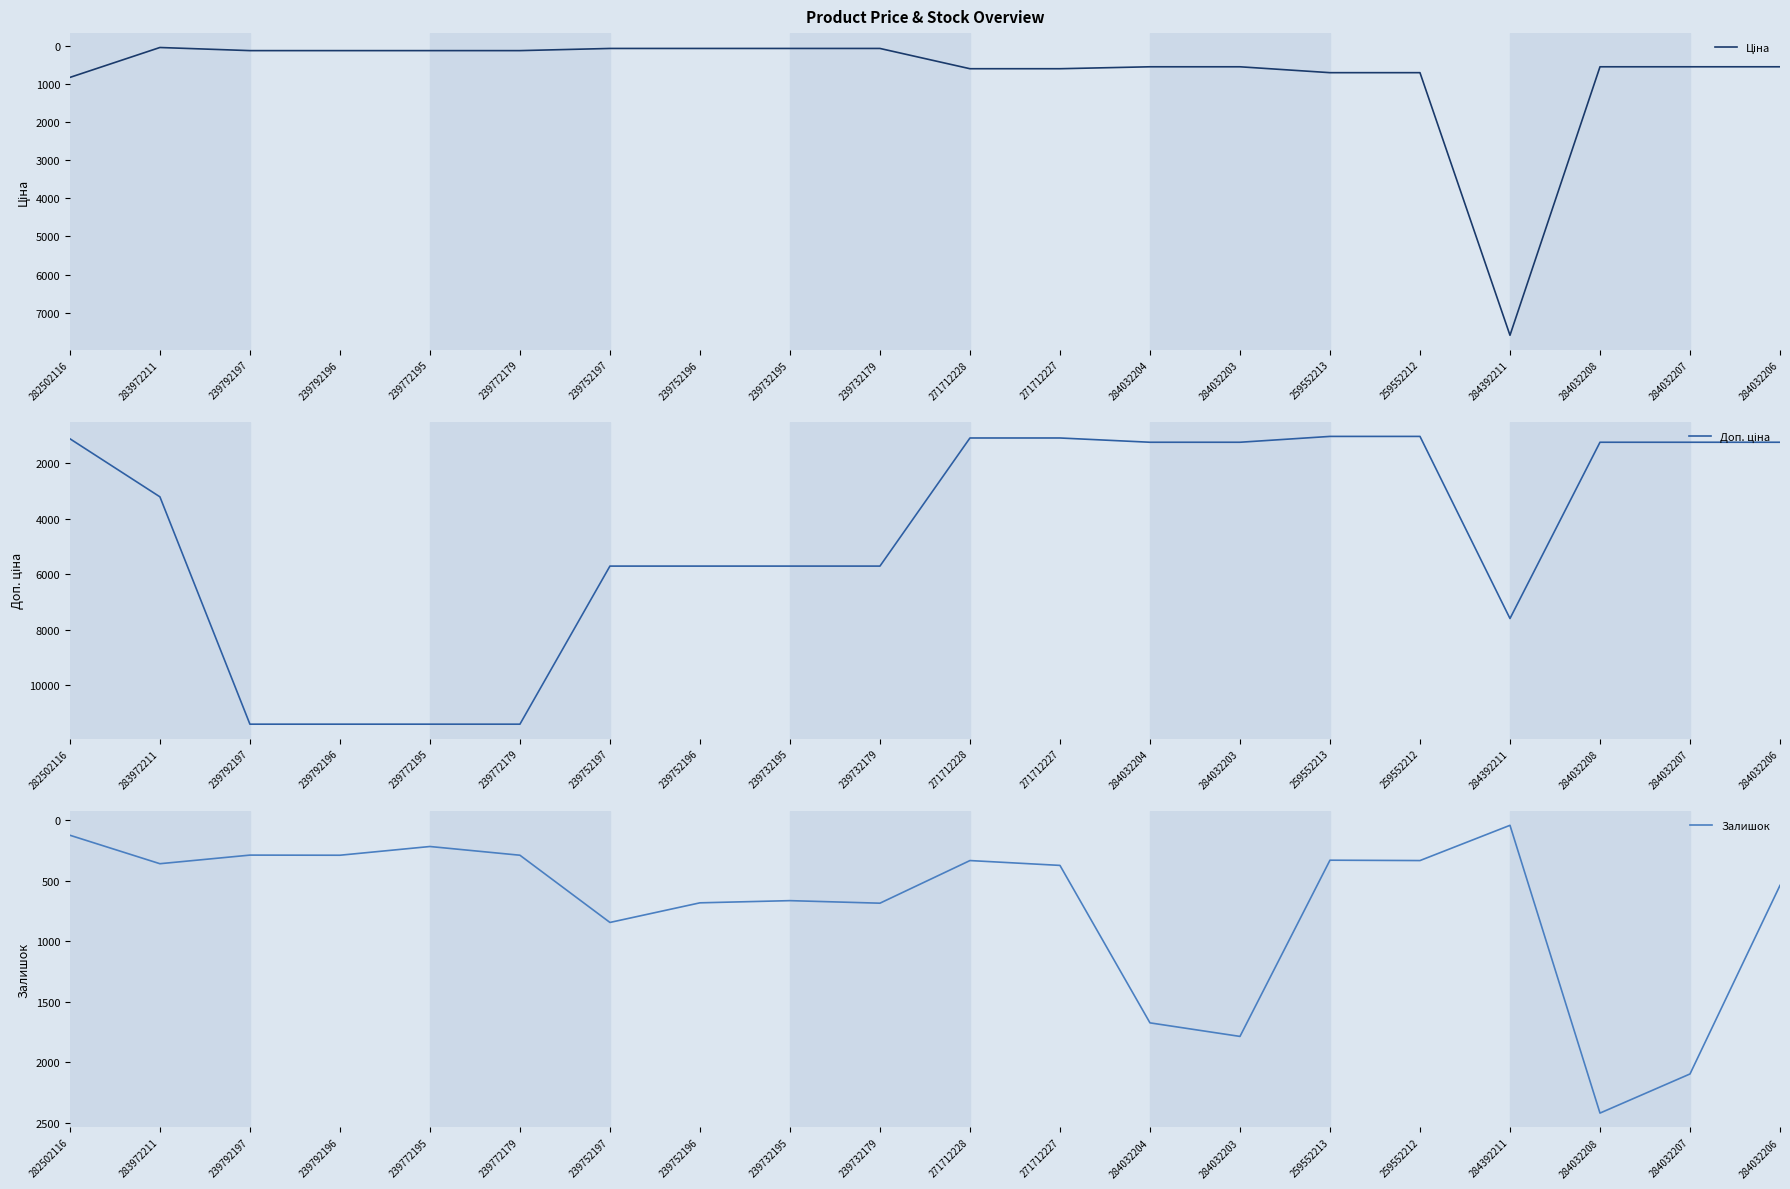

The Залишок series shows 510.7 at 259552213. True or false?

False